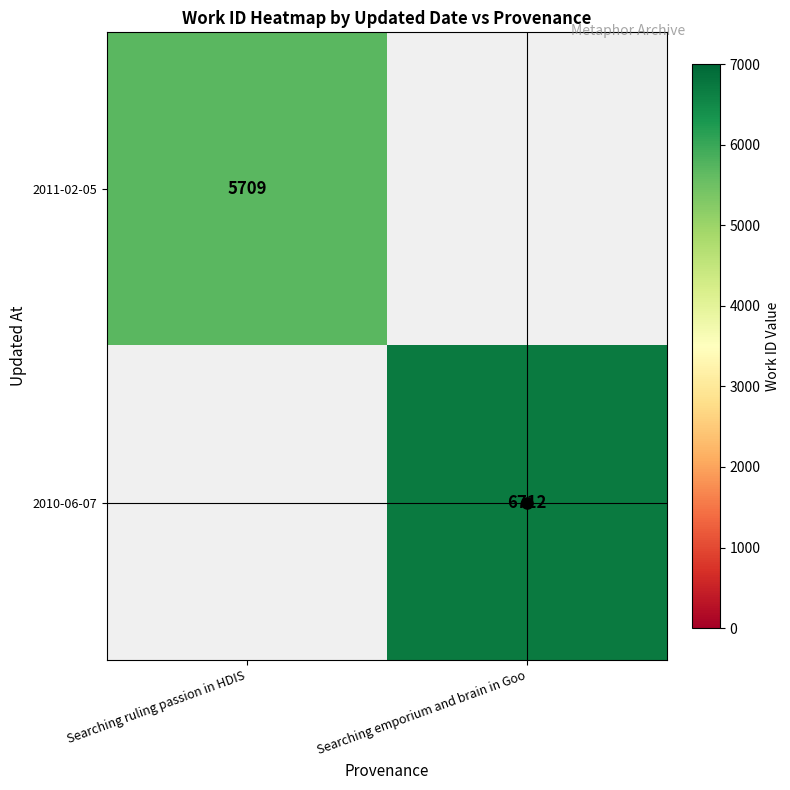

Which category has the lowest value across all series?

Searching ruling passion in HDIS